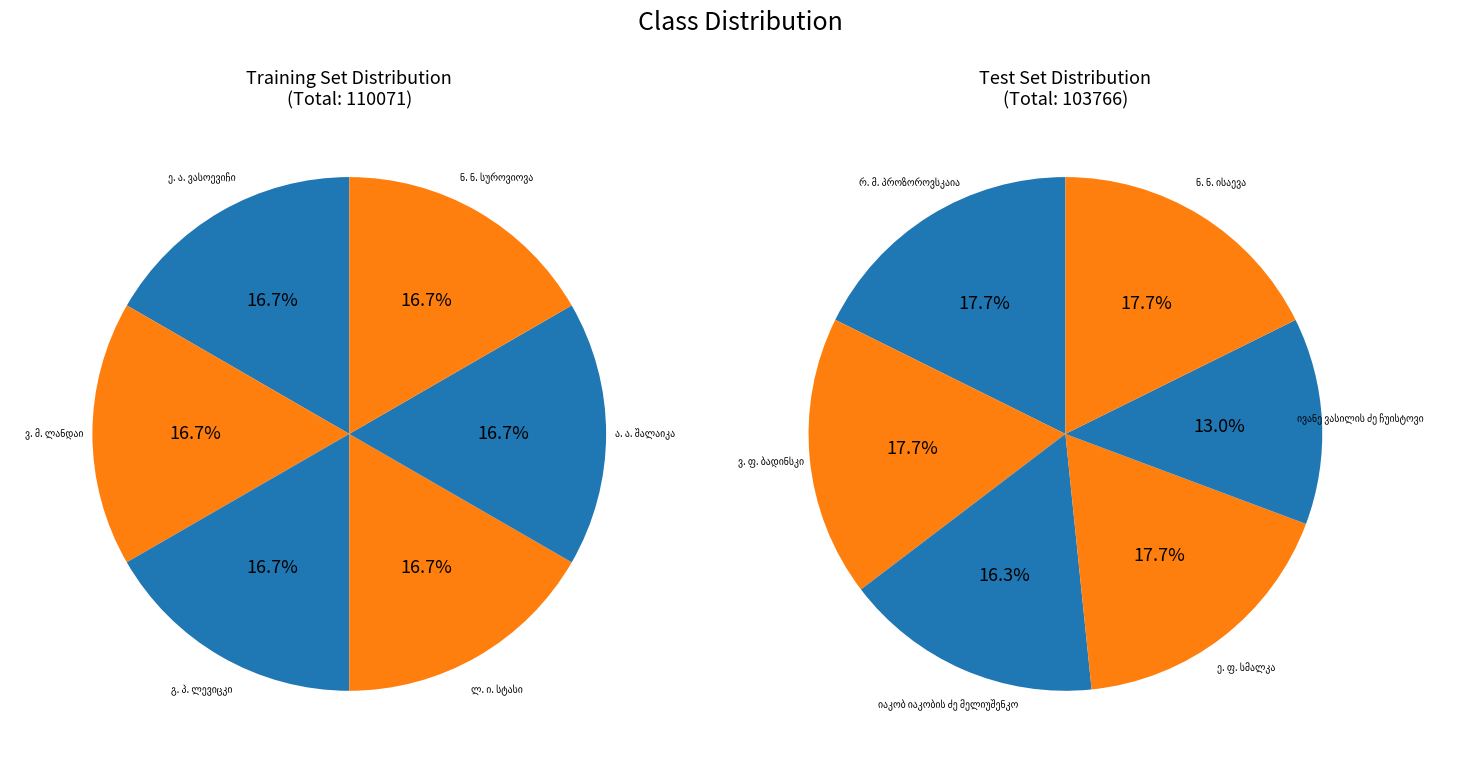

Is there a majority slice in this chart?

No